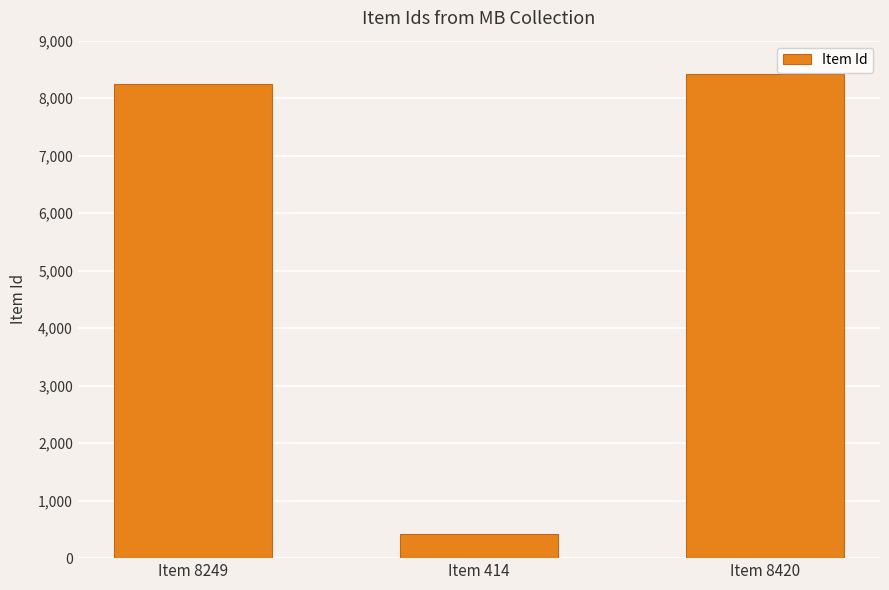

What value does the data have at Item 8420, to the nearest 10?

8420